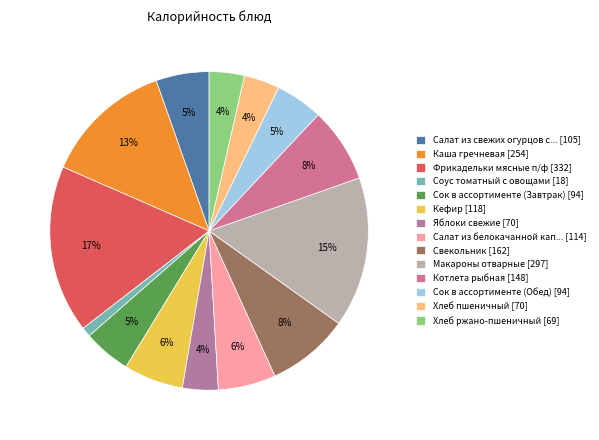

To the nearest percent, what is the difference between the largest and smallest slice percentages?

16%